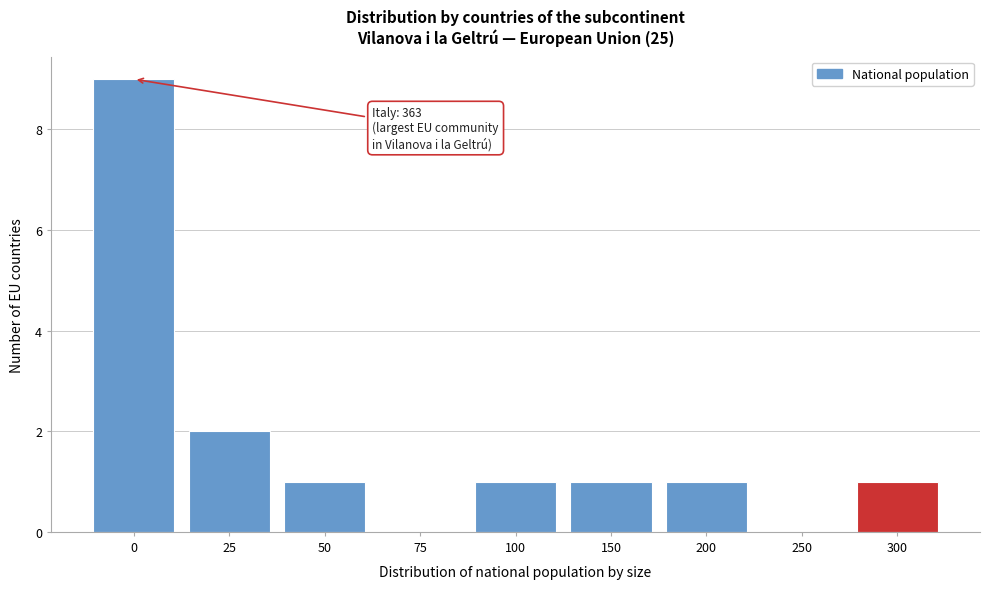

Reading left to right, list all the values displayed in this chart.

0=9	25=2	50=1	75=0	100=1	150=1	200=1	250=0	300=1